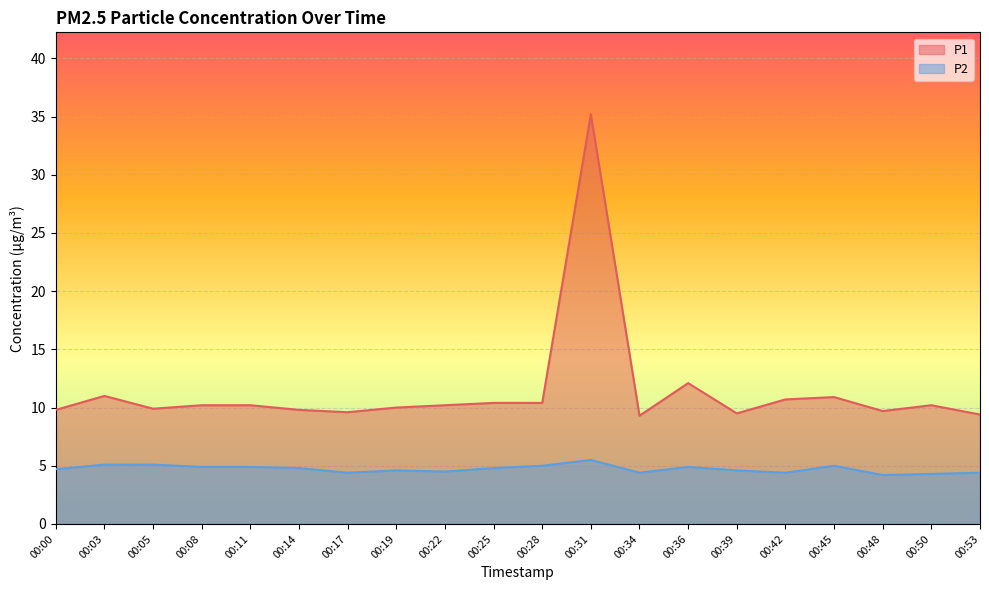

Between 00:48 and 00:28, which is larger?

00:28